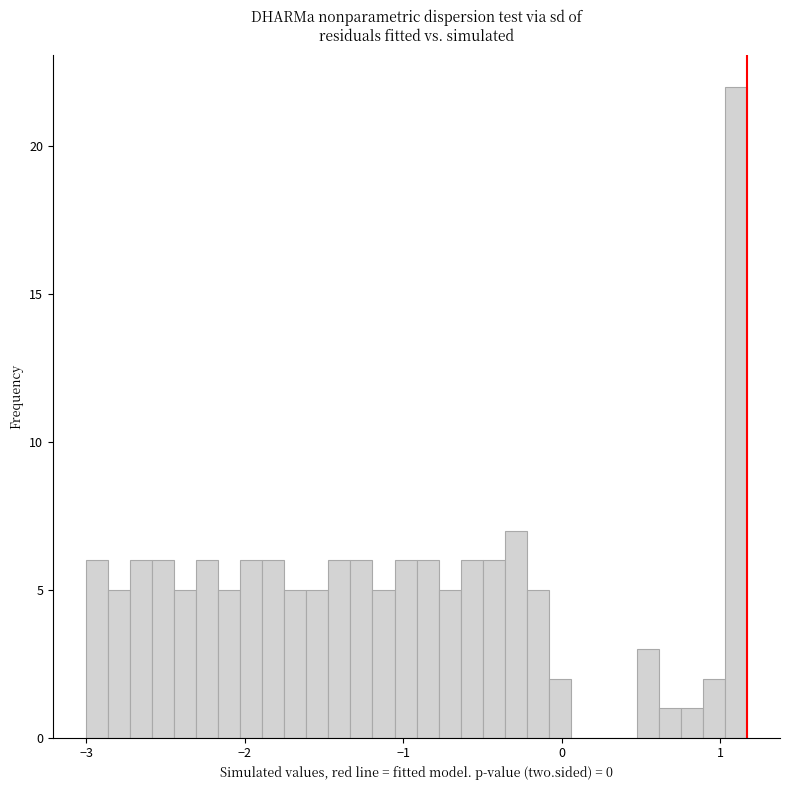

Around what value on the x-axis is the tallest bar? Give the approximate position of its centre, as read against the axis.

1.1